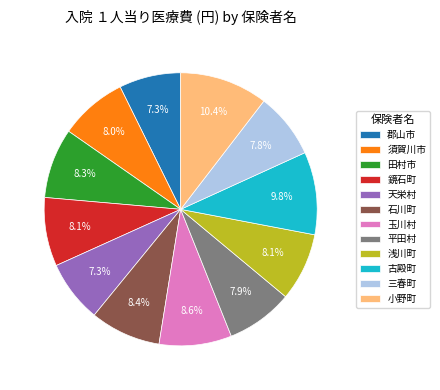

Is there any slice that represents more than half of the pie?

No